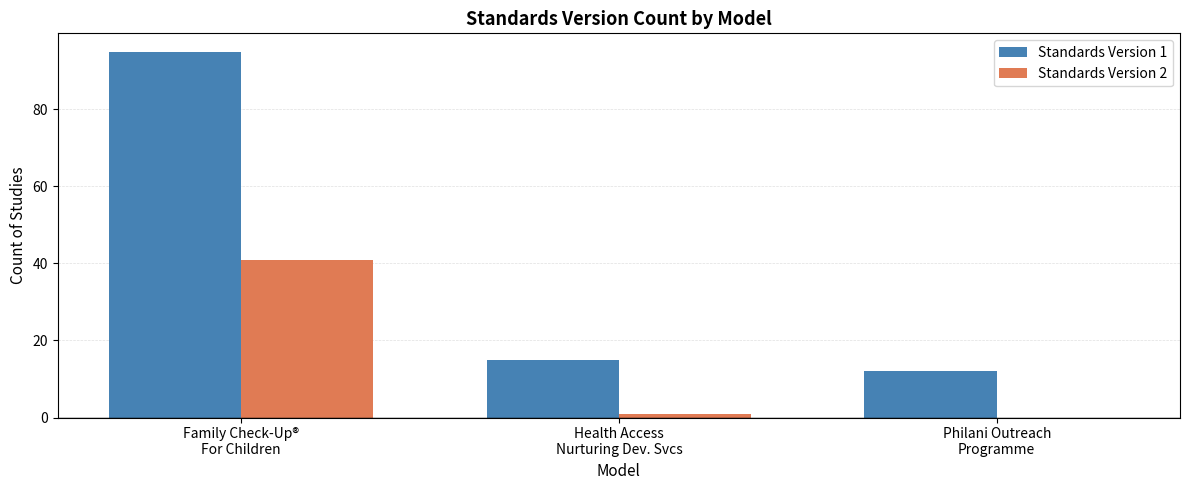

What is the greatest value displayed?

95